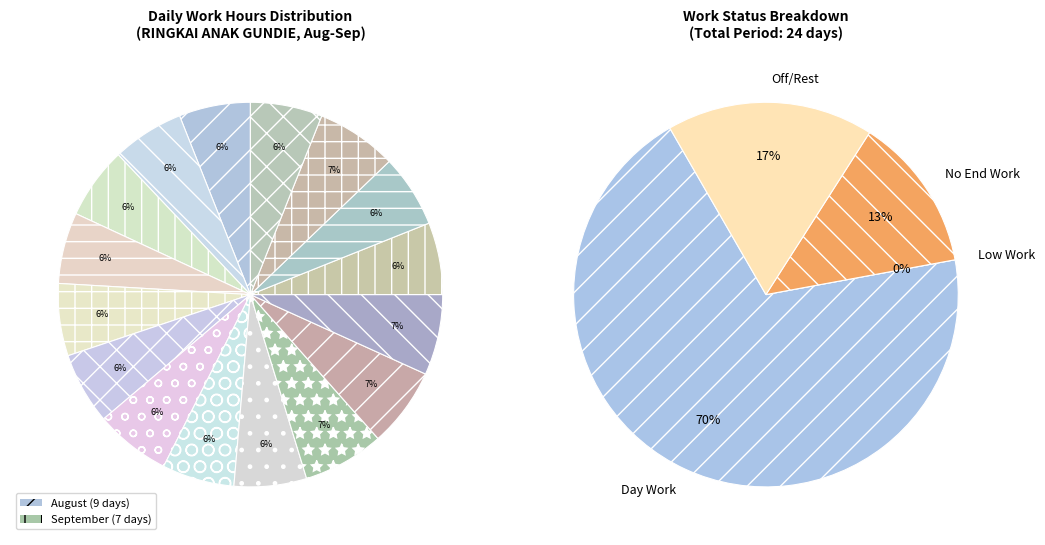

To the nearest percent, what is the combined percentage of 6 Mon and 1 Wed?

14%